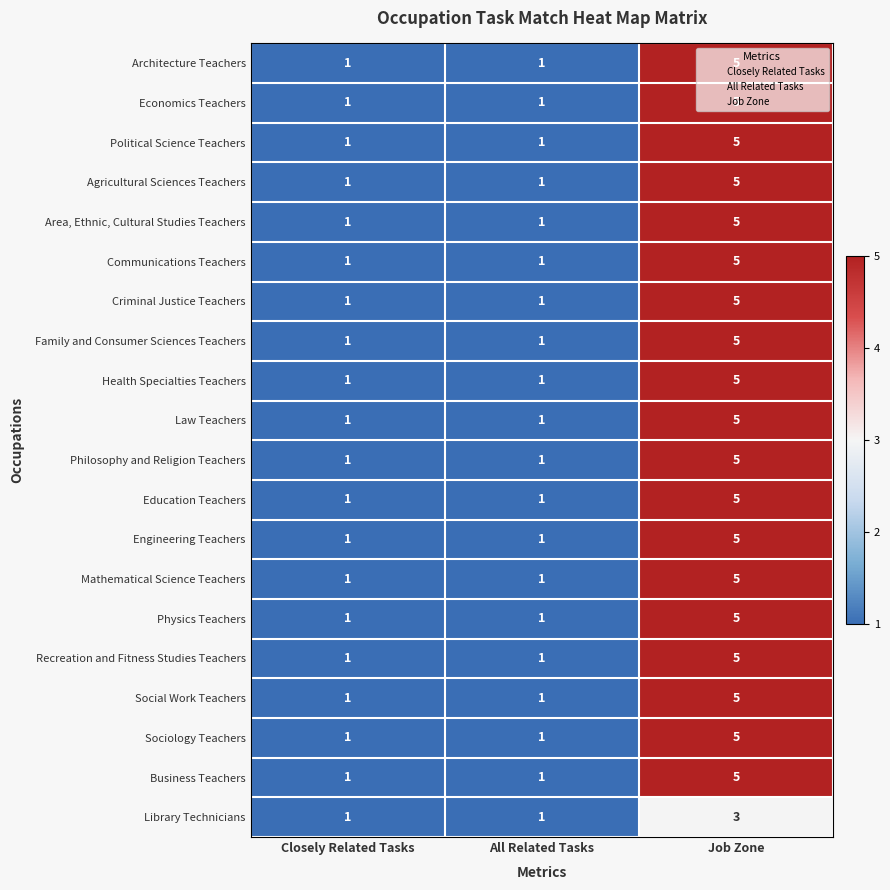

What is the difference between the maximum and minimum values in the Communications Teachers series?

4